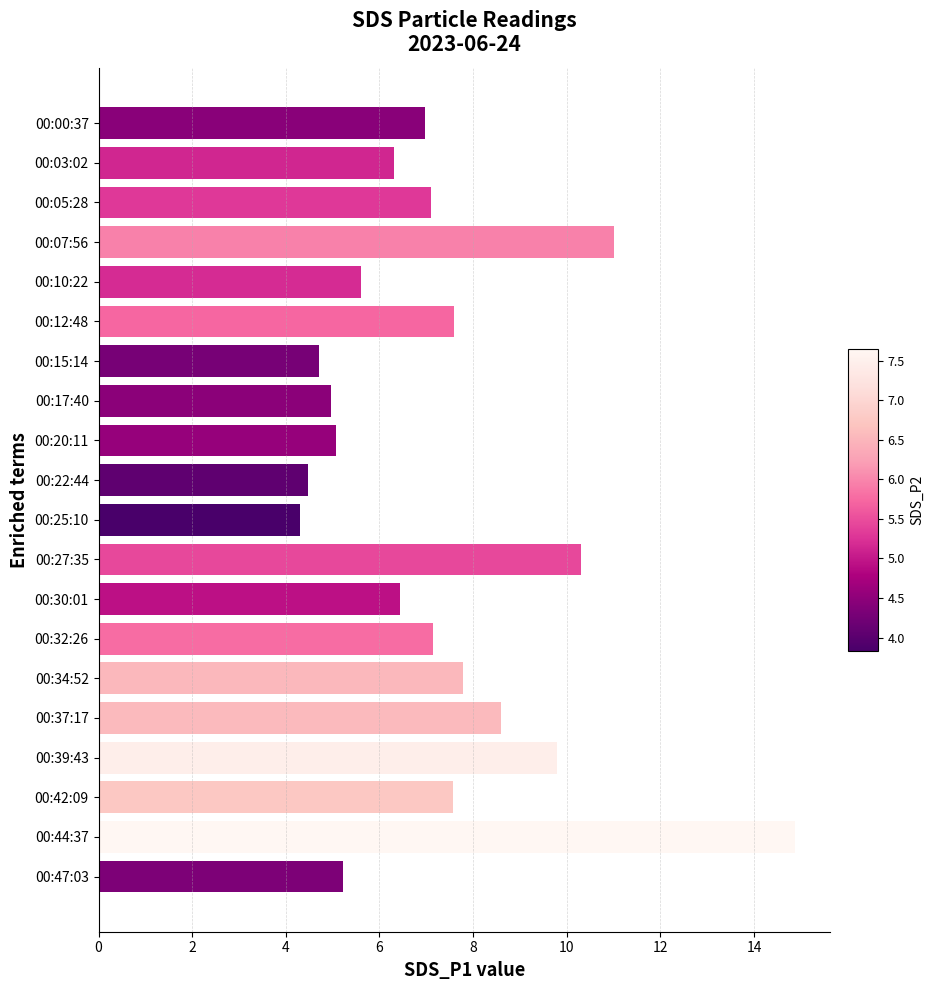

How many distinct data groups are displayed?

1